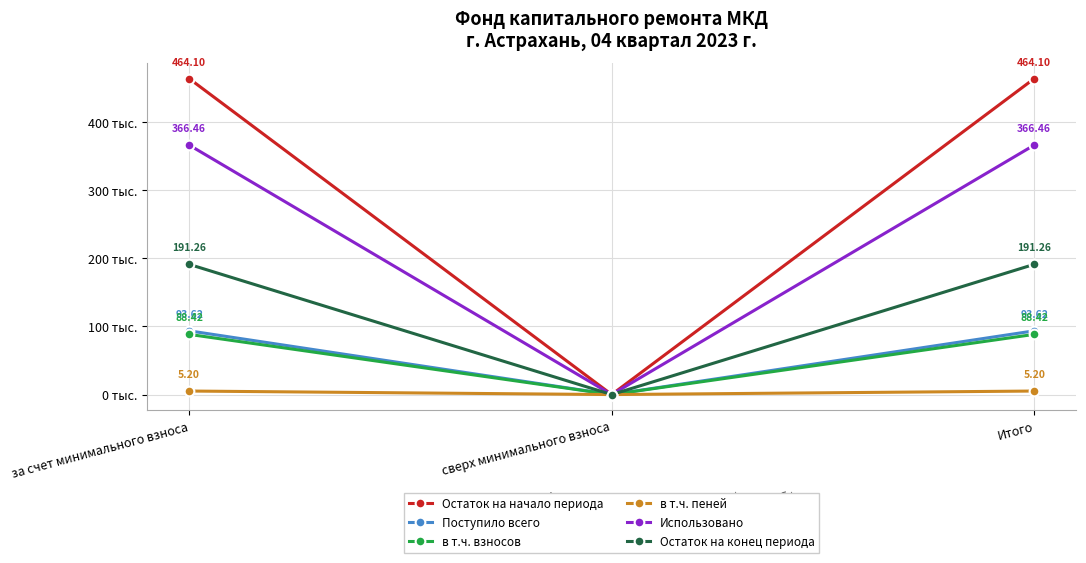

Which category has the lowest value across all series?

сверх минимального взноса